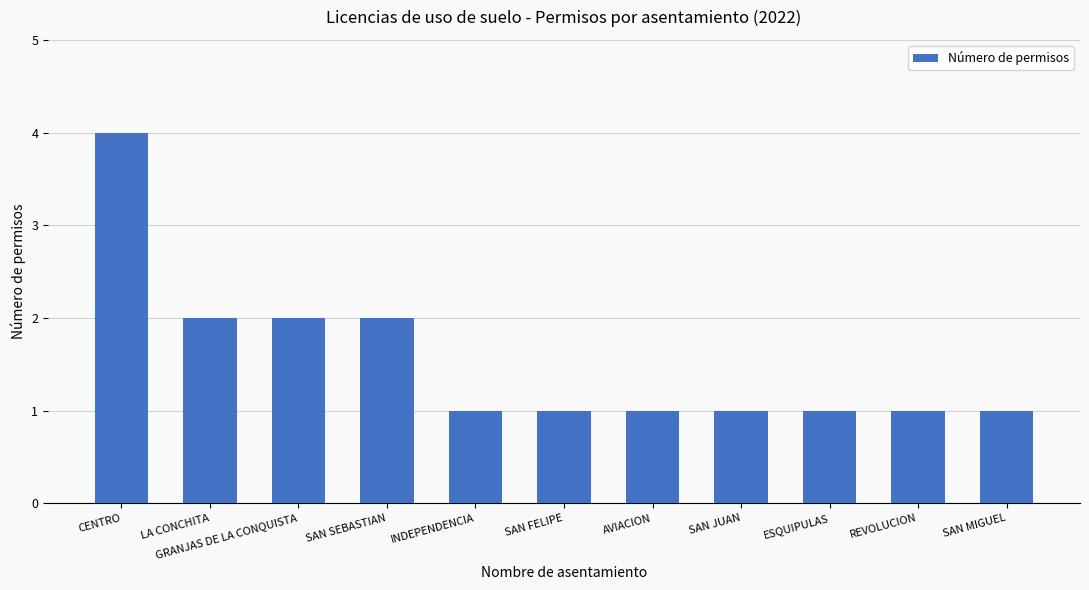

Reading left to right, extract all data points from this chart.

CENTRO=4	LA CONCHITA=2	GRANJAS DE LA CONQUISTA=2	SAN SEBASTIAN=2	INDEPENDENCIA=1	SAN FELIPE=1	AVIACION=1	SAN JUAN=1	ESQUIPULAS=1	REVOLUCION=1	SAN MIGUEL=1